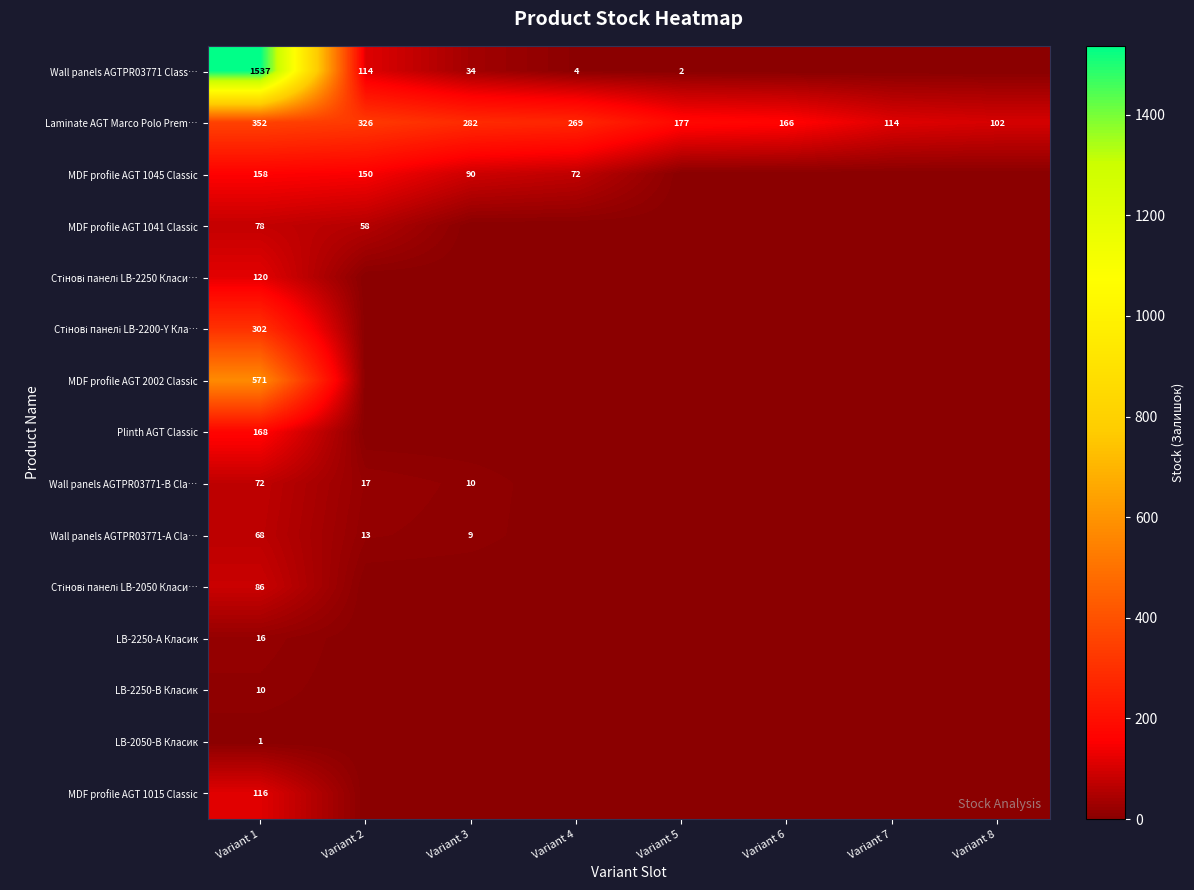

The value of Wall panels AGTPR03771 Class… at Variant 3 is 34. True or false?

True